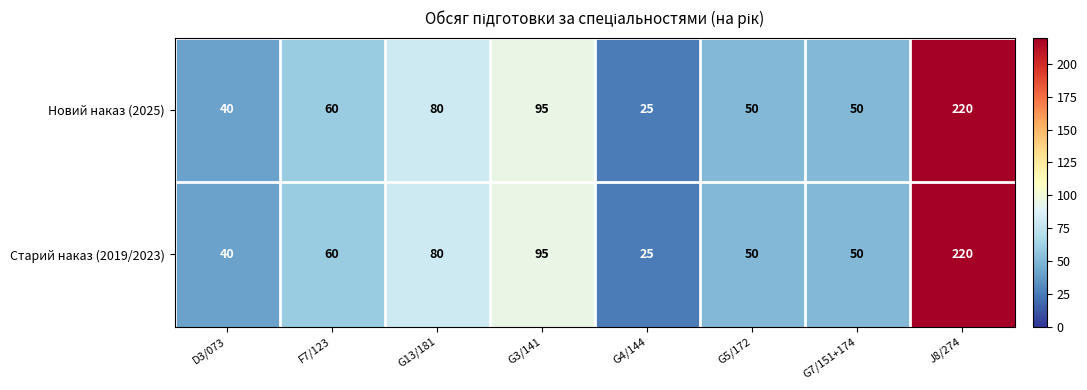

Reading right to left, list all the values displayed in this chart.

Новий наказ (2025): J8/274=220	G7/151+174=50	G5/172=50	G4/144=25	G3/141=95	G13/181=80	F7/123=60	D3/073=40
Старий наказ (2019/2023): J8/274=220	G7/151+174=50	G5/172=50	G4/144=25	G3/141=95	G13/181=80	F7/123=60	D3/073=40